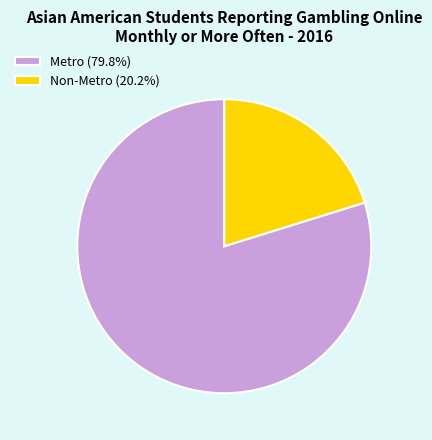

Is there any slice that represents more than half of the pie?

Yes